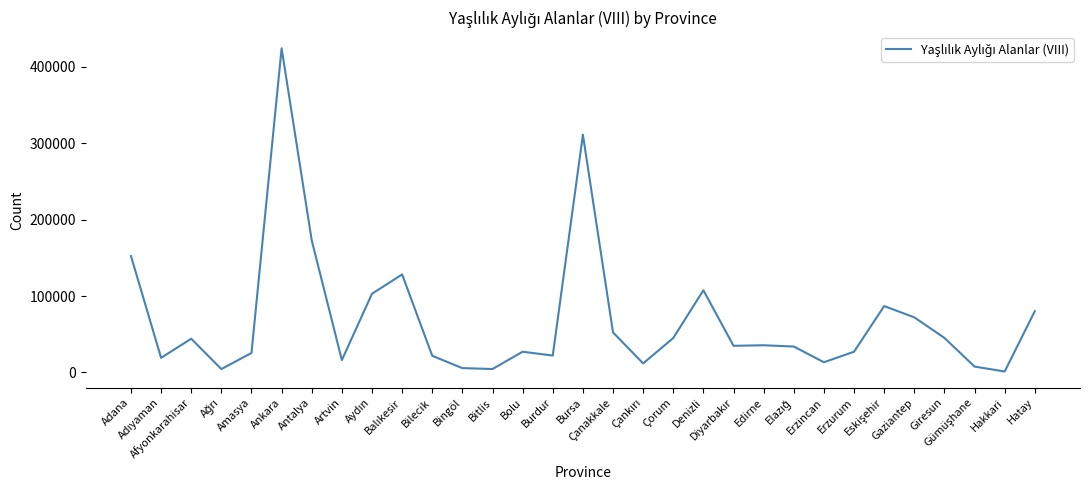

What is the difference between the maximum and minimum values?

422856